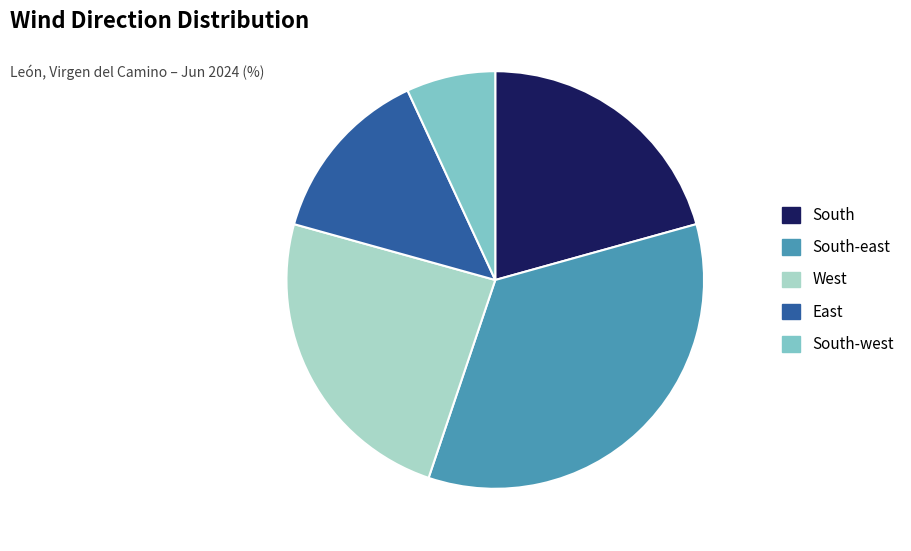

Approximately how many times larger is the value at South compared to East?

1.5